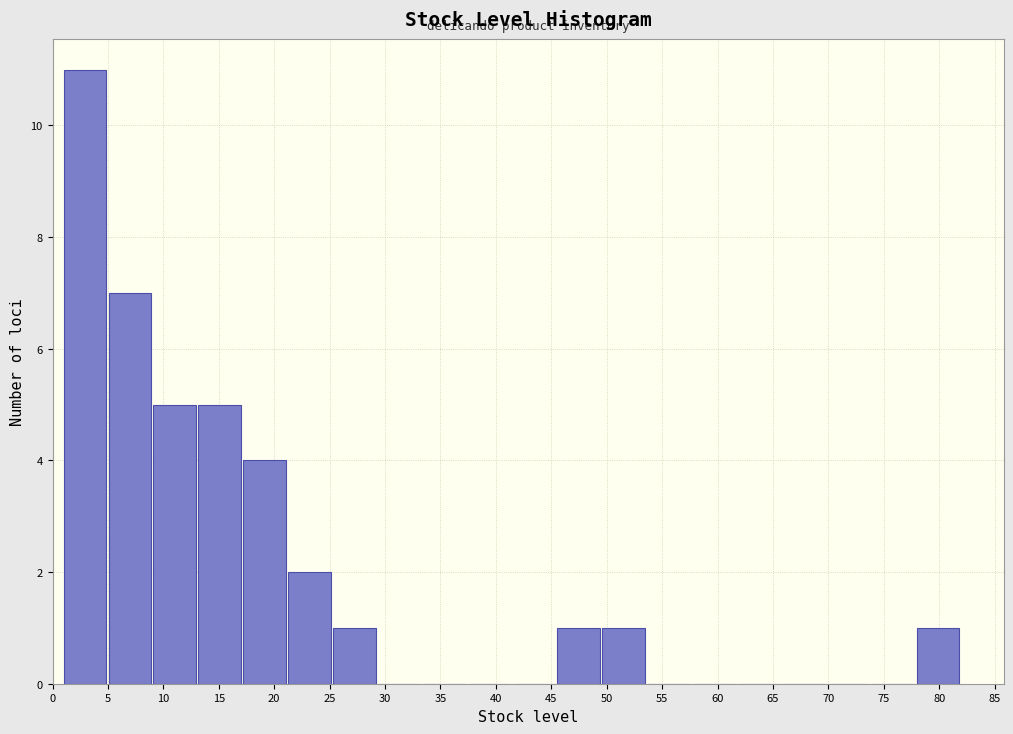

Over which range of the x-axis is the bar tallest?

1.00 to 5.05